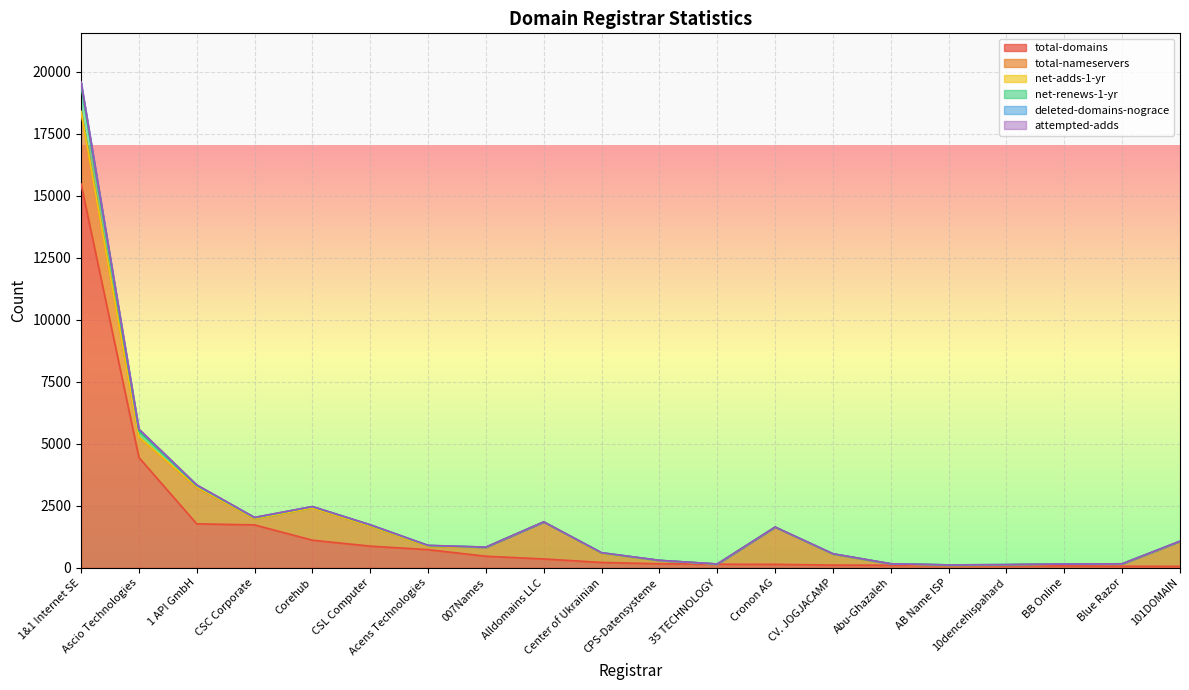

Does the chart display data point markers on the line(s)?

No